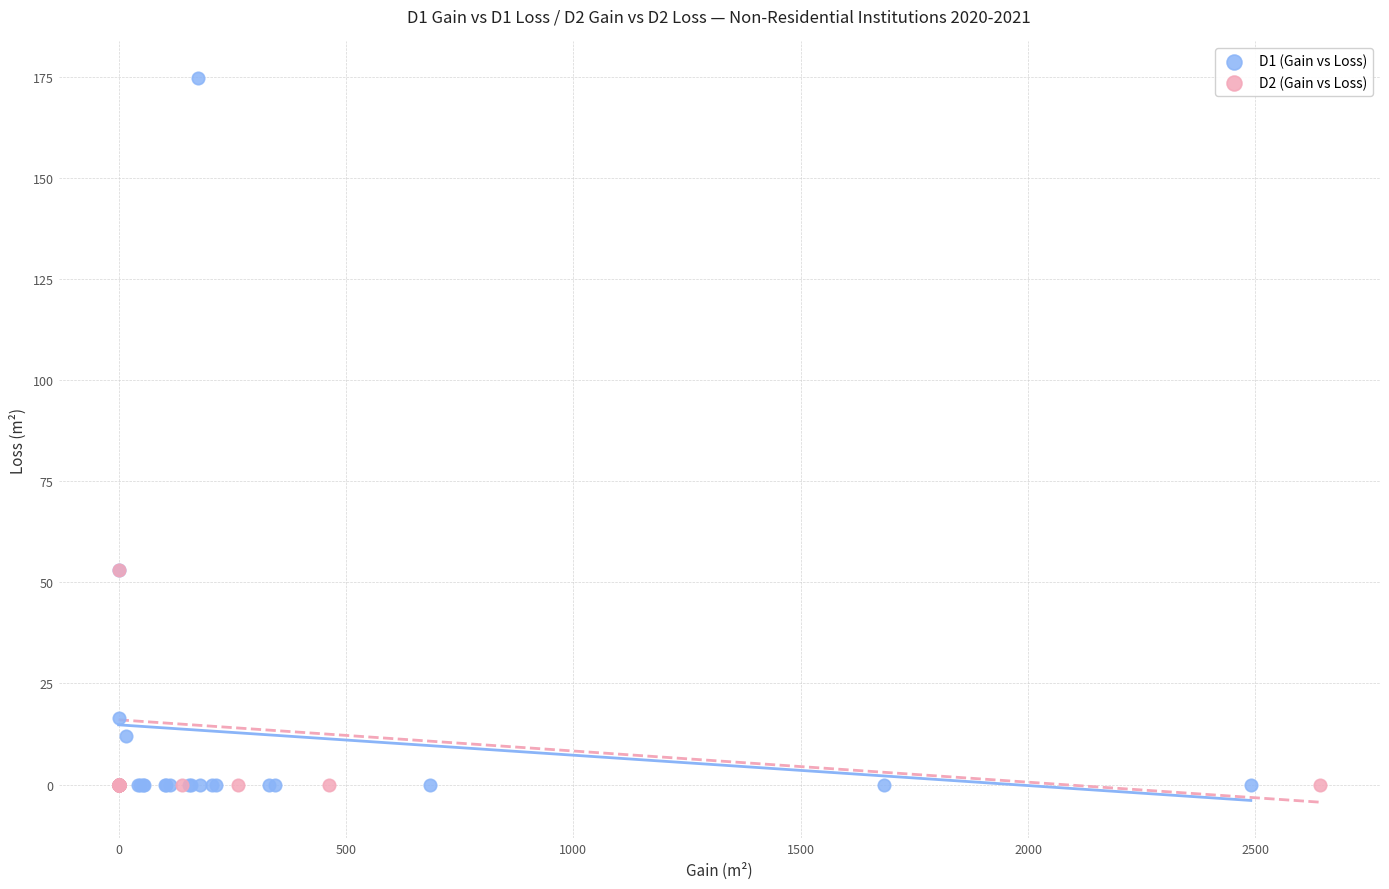

Which series reaches the maximum Y coordinate?

D1 (Gain vs Loss)